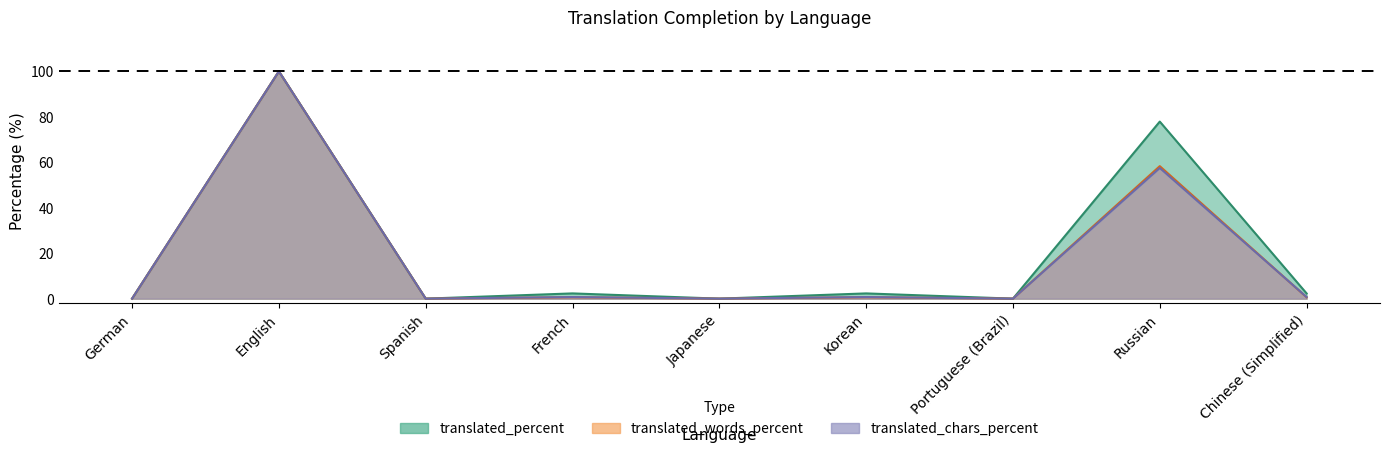

At how many categories does at least one series exceed 54?

2